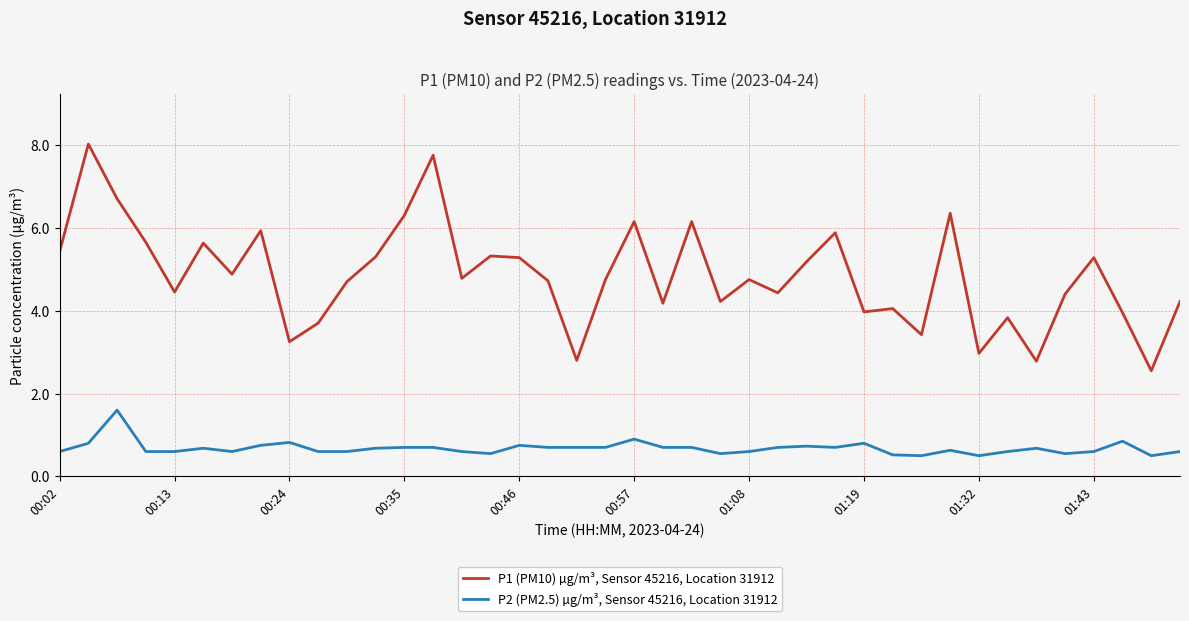

What is the maximum value for P2 (PM2.5) µg/m³, Sensor 45216, Location 31912?

1.6